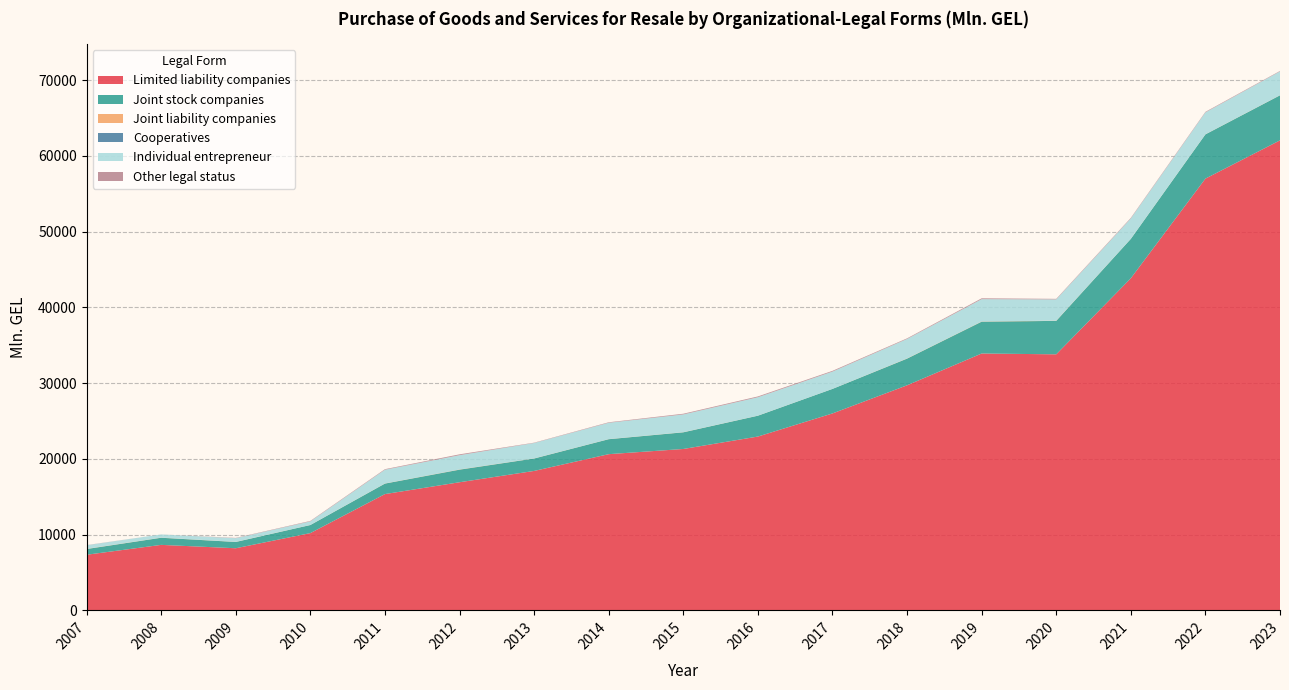

Reading left to right, what are all the values shown in this chart?

Limited liability companies: 7339.7	8643.2	8196.6	10196.9	15348.2	16911.2	18404.4	20617.4	21302.8	22943.7	25994.9	29708.9	33908.0	33797.8	43839.3	56994.4	62045.3
Joint stock companies: 755.8	940.1	830.4	1066.7	1385.7	1661.2	1639.6	1975.2	2199.7	2751.4	3237.9	3521.3	4200.7	4415.9	5200.5	5842.0	5944.9
Joint liability companies: 22.4	17.5	15.4	9.8	16.3	24.6	14.1	13.7	14.8	8.9	4.6	24.8	25.8	25.9	10.9	12.9	13.2
Cooperatives: 1.6	2.3	1.9	2.0	2.2	5.6	2.8	3.8	2.8	2.1	2.0	2.2	2.5	2.7	2.7	0.0	6.8
Individual entrepreneur: 476.0	418.1	481.8	471.4	1812.1	1881.2	2032.1	2153.7	2341.2	2427.0	2278.4	2570.3	2943.4	2809.4	2686.2	2888.3	3140.9
Other legal status: 19.1	0.9	39.2	58.7	72.5	111.5	42.1	64.5	94.2	105.6	100.1	79.2	112.6	71.2	74.7	71.8	60.4